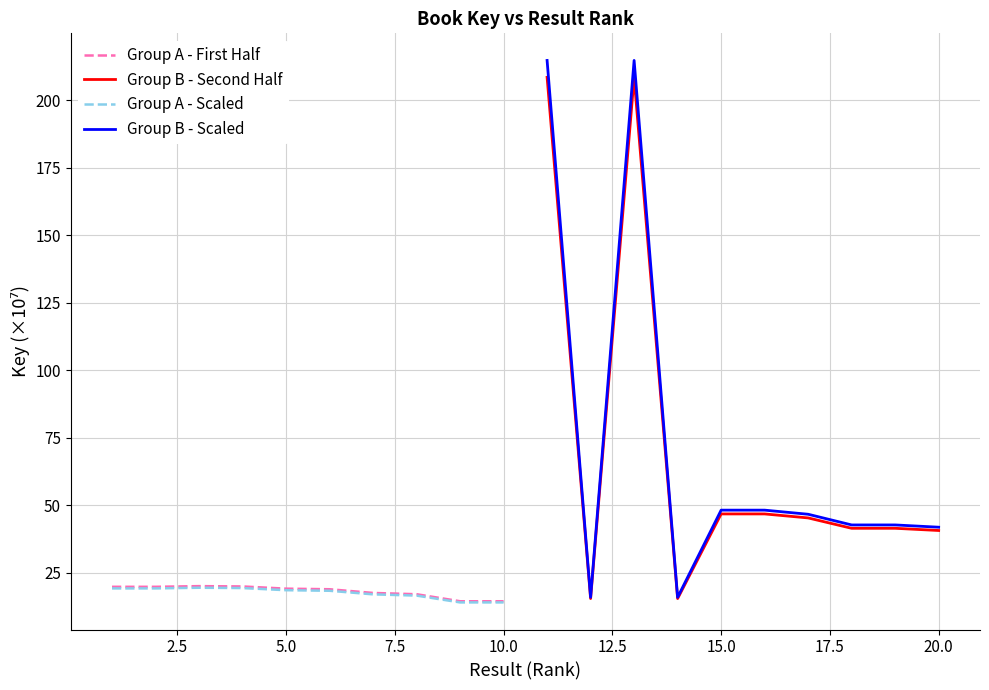

What is the maximum value for Group A - First Half?

20.0